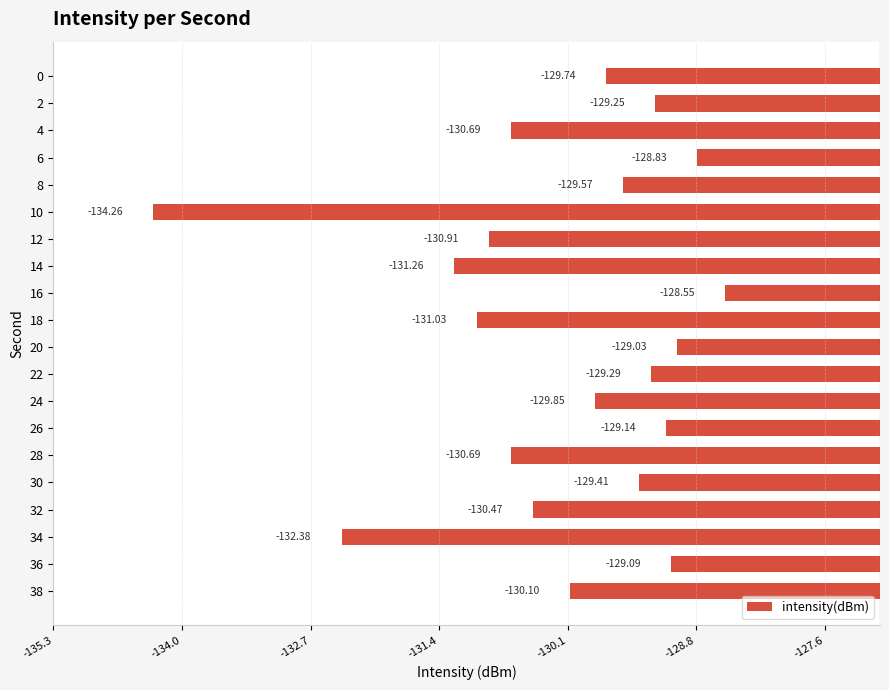

Does the chart contain any negative values?

Yes